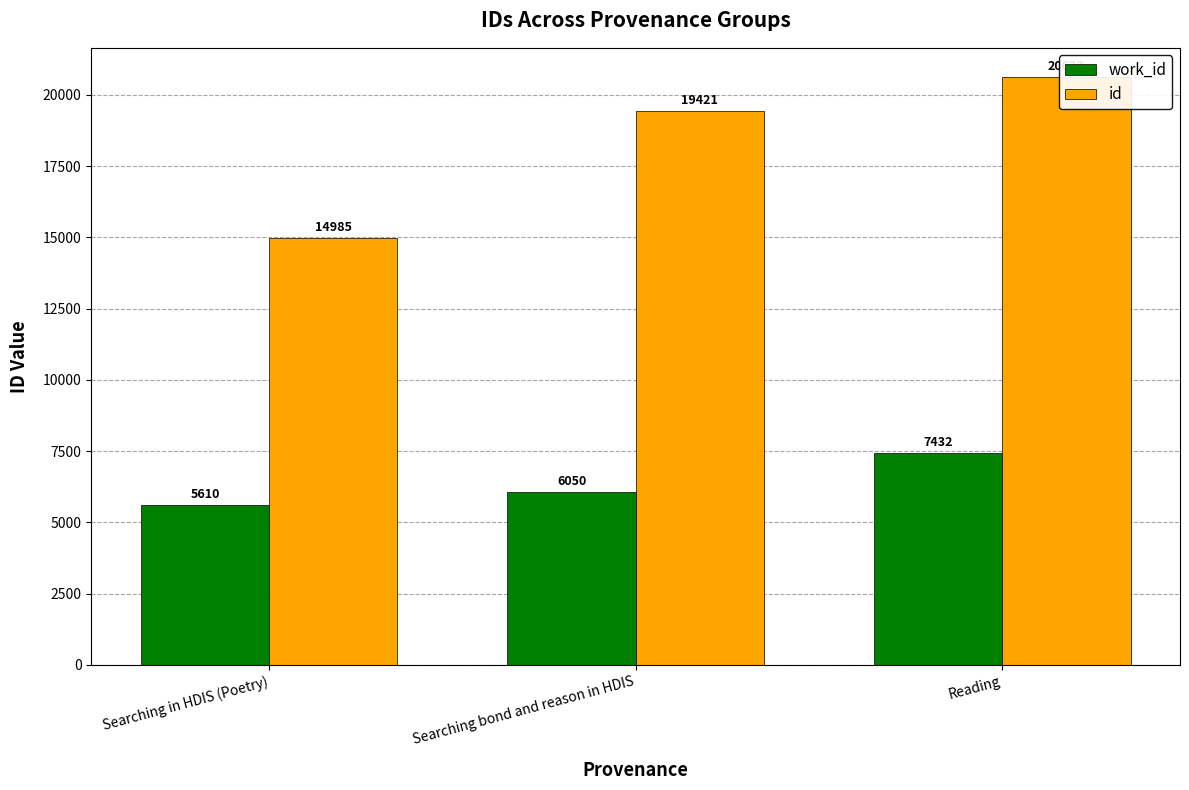

Count the work_id values in the range 5610 to 7432.

3